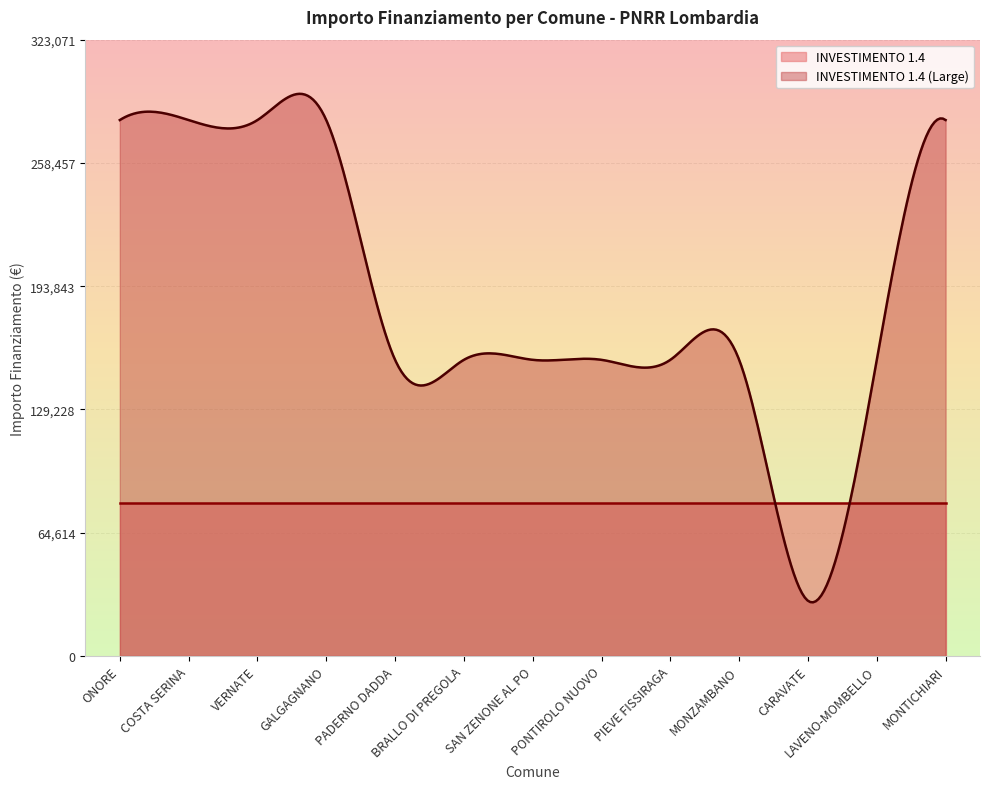

What is the maximum value for INVESTIMENTO 1.4?

79922.0